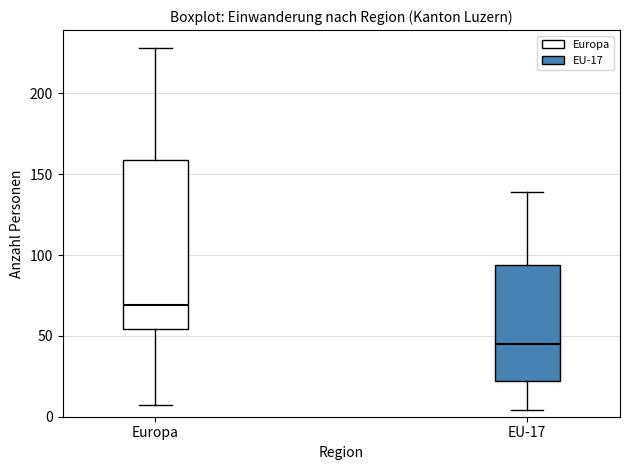

Reading left to right, read every box against the y-axis: the position of its median line, the range the box covers, and the ends of its whiskers. The values are not printed on the chart, so give them approximately, as read against the axis.

Europa: median 70, box 55 to 160, whiskers 5 to 230
EU-17: median 45, box 20 to 95, whiskers 5 to 140